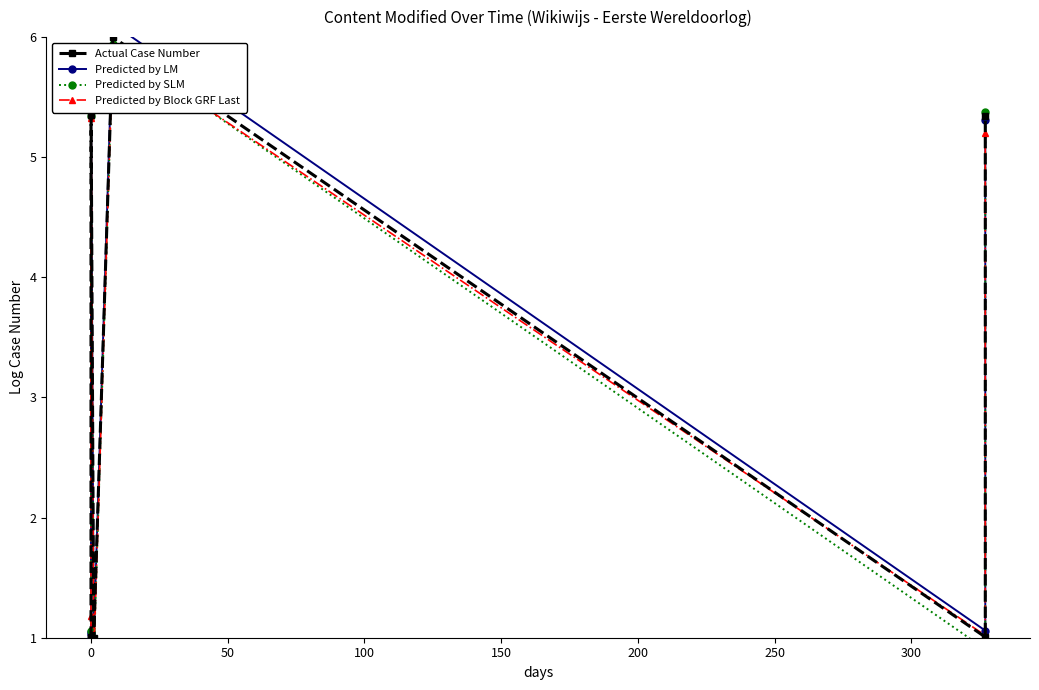

What is the average value of the Predicted by Block GRF Last series?

3.0